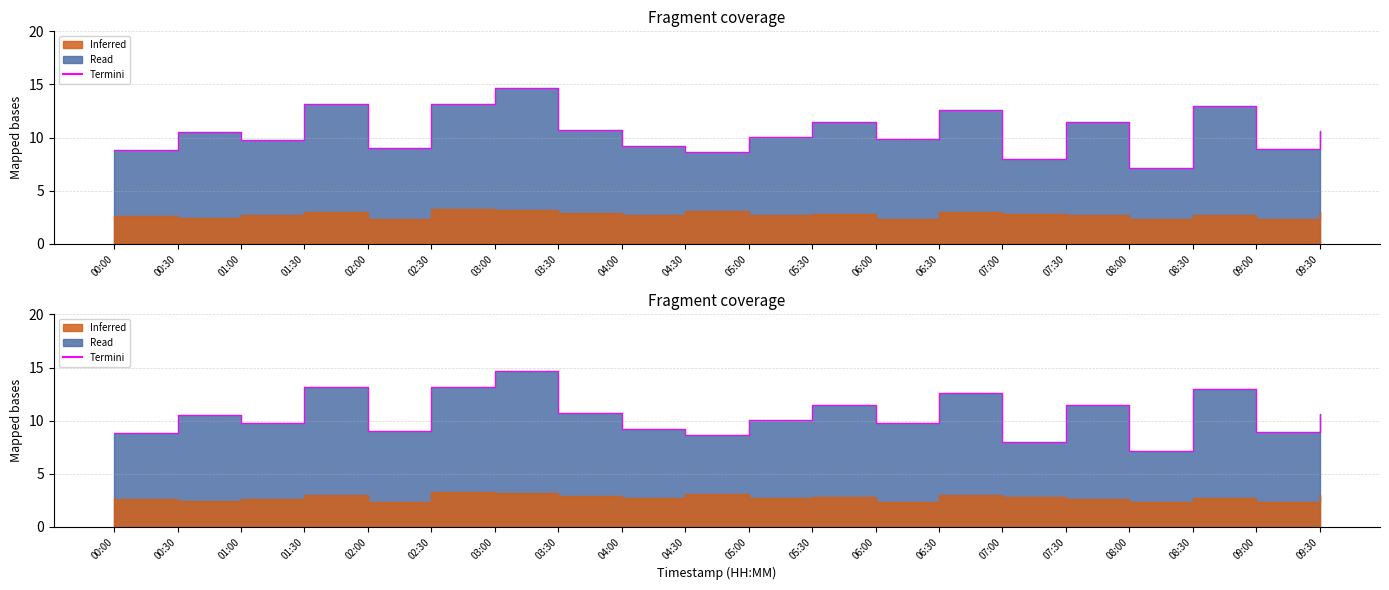

How many points are higher than both their immediate neighbors (excluding endpoints)?

7